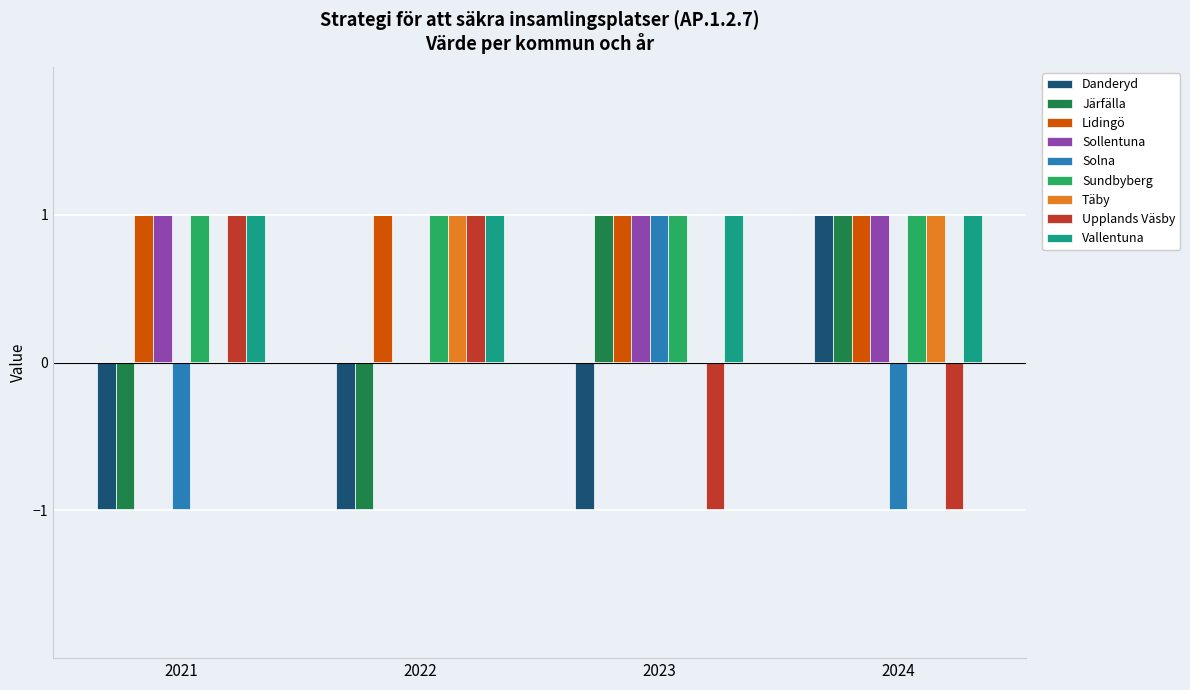

What are all the series names shown in the legend?

Danderyd, Järfälla, Lidingö, Sollentuna, Solna, Sundbyberg, Täby, Upplands Väsby, Vallentuna